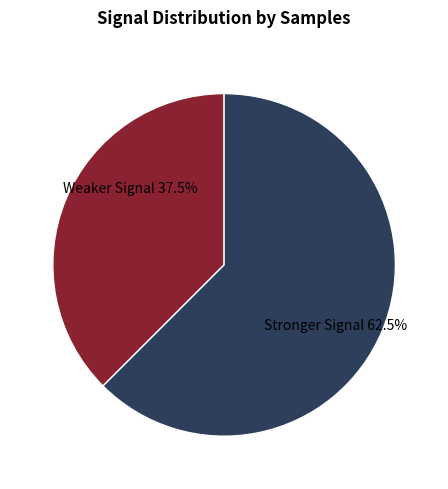

Is there any slice that represents more than half of the pie?

Yes